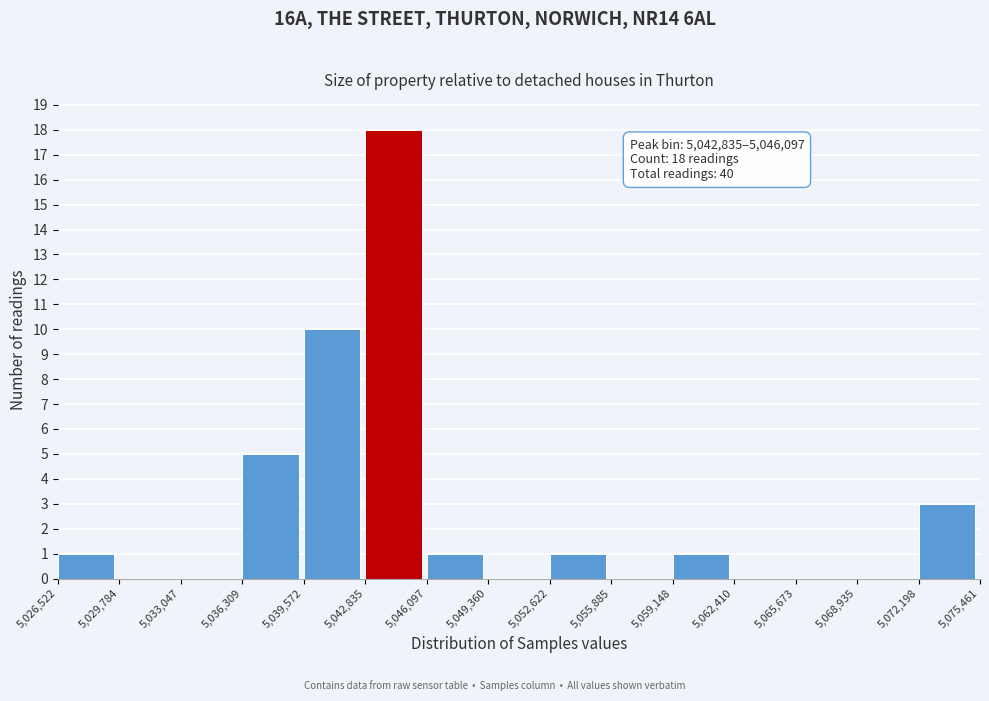

Which range on the x-axis has the tallest bar?

5,042,835 to 5,046,097